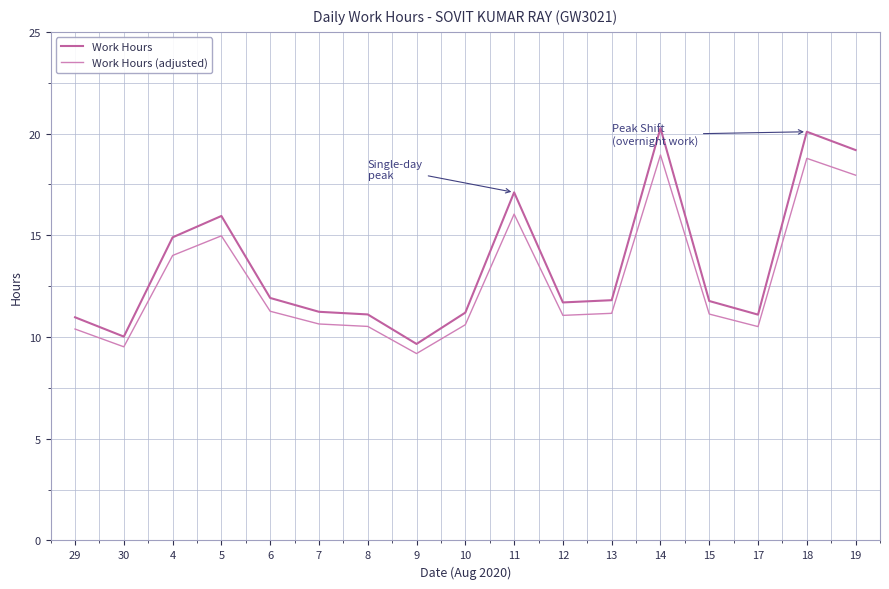

Where is Work Hours nearest to the value 14?

4